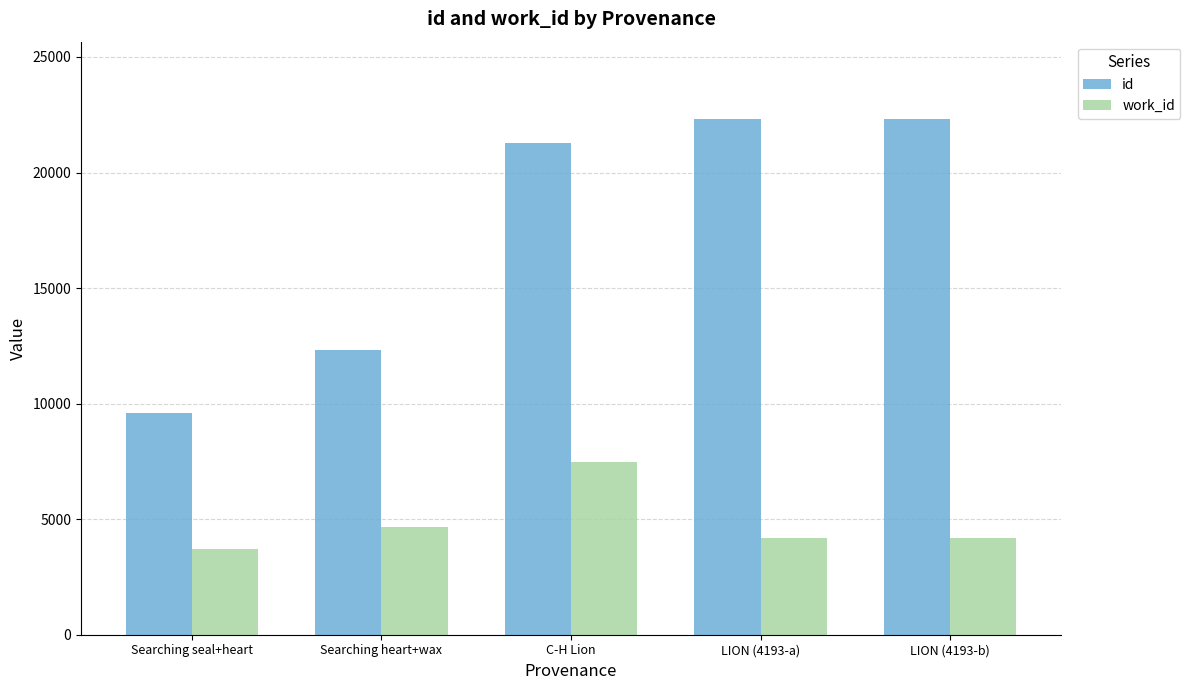

What is the sum of the id values at Searching seal+heart and C-H Lion?

30901